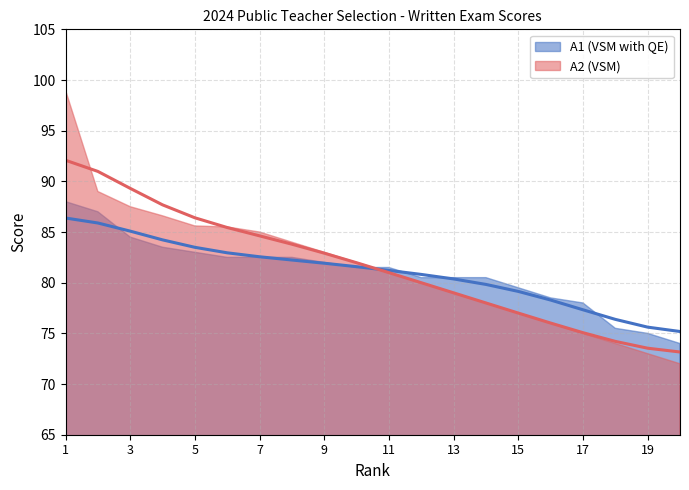

What is the change in value from 2 to 15?

-6.8